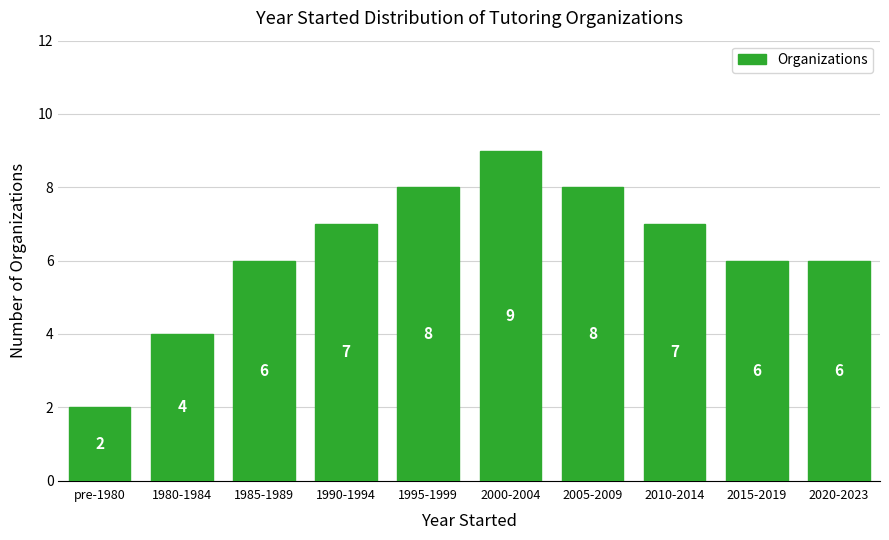

Reading right to left, extract all data points from this chart.

6	6	7	8	9	8	7	6	4	2